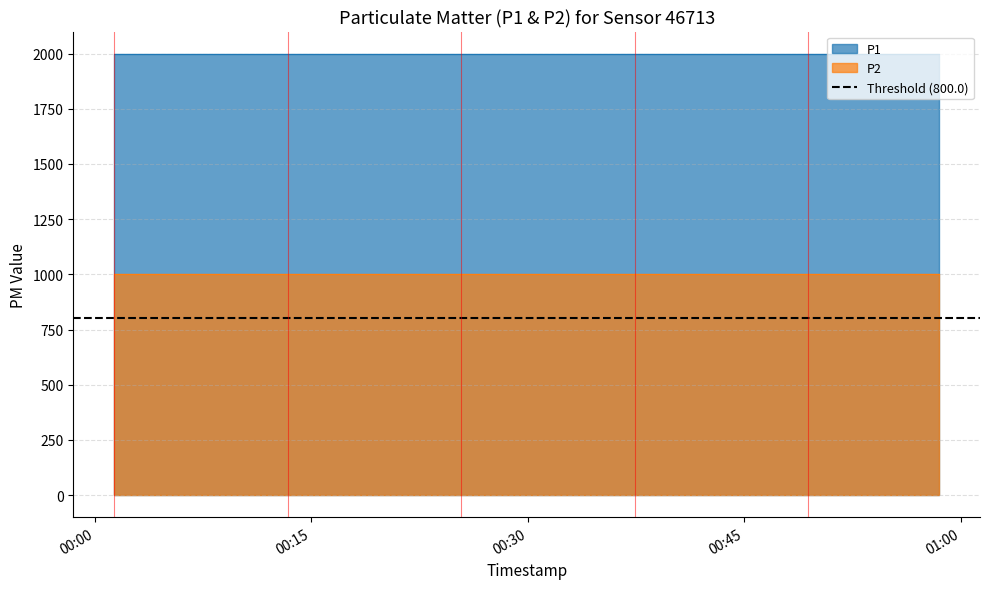

True or false: P1 and P2 intersect in this chart.

False